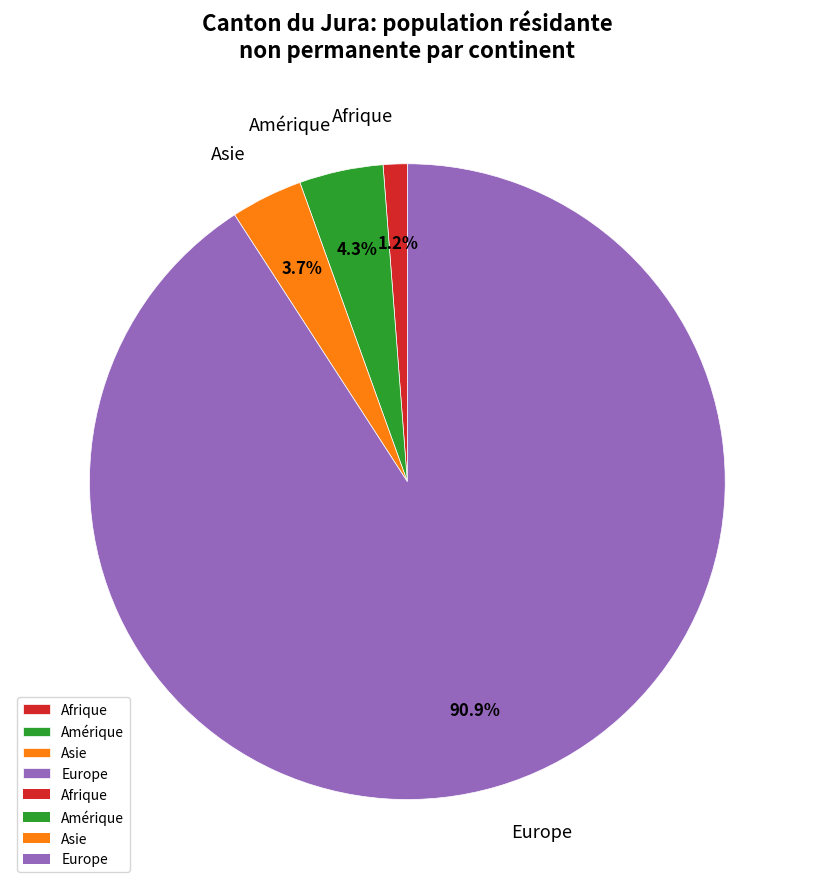

What is the largest slice in the pie chart?

Europe